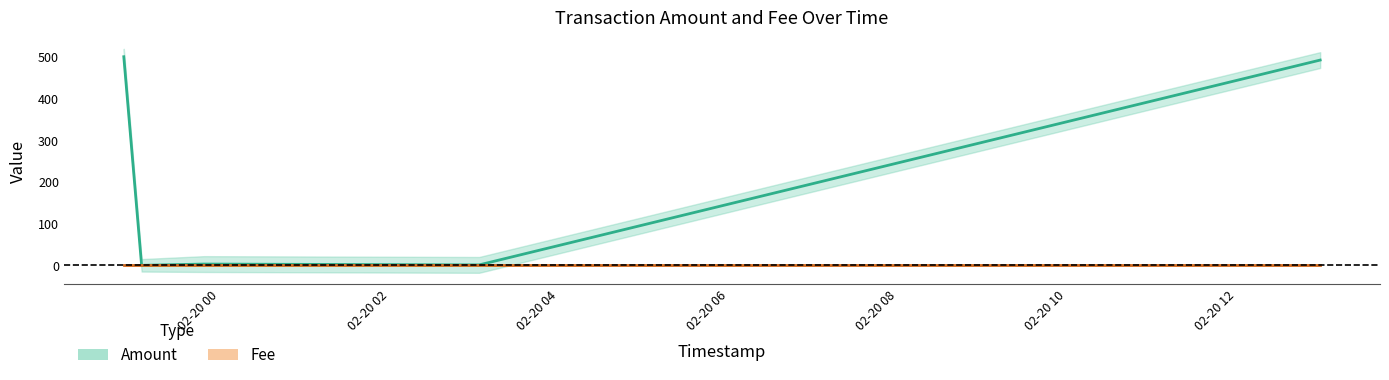

Where is Amount nearest to the value 250?

02-20 08